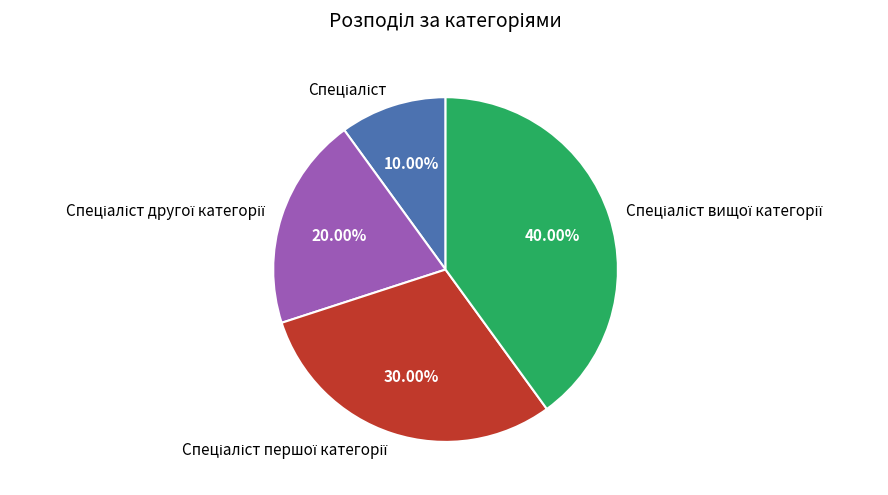

Is there any slice that represents more than half of the pie?

No